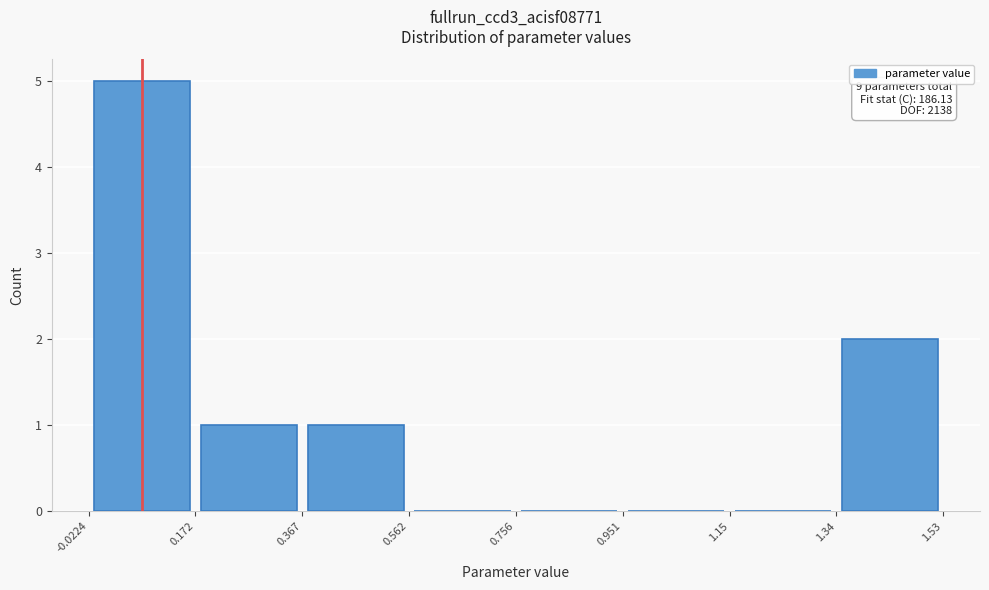

Over which range of the x-axis is the bar tallest?

-0.0224 to 0.172